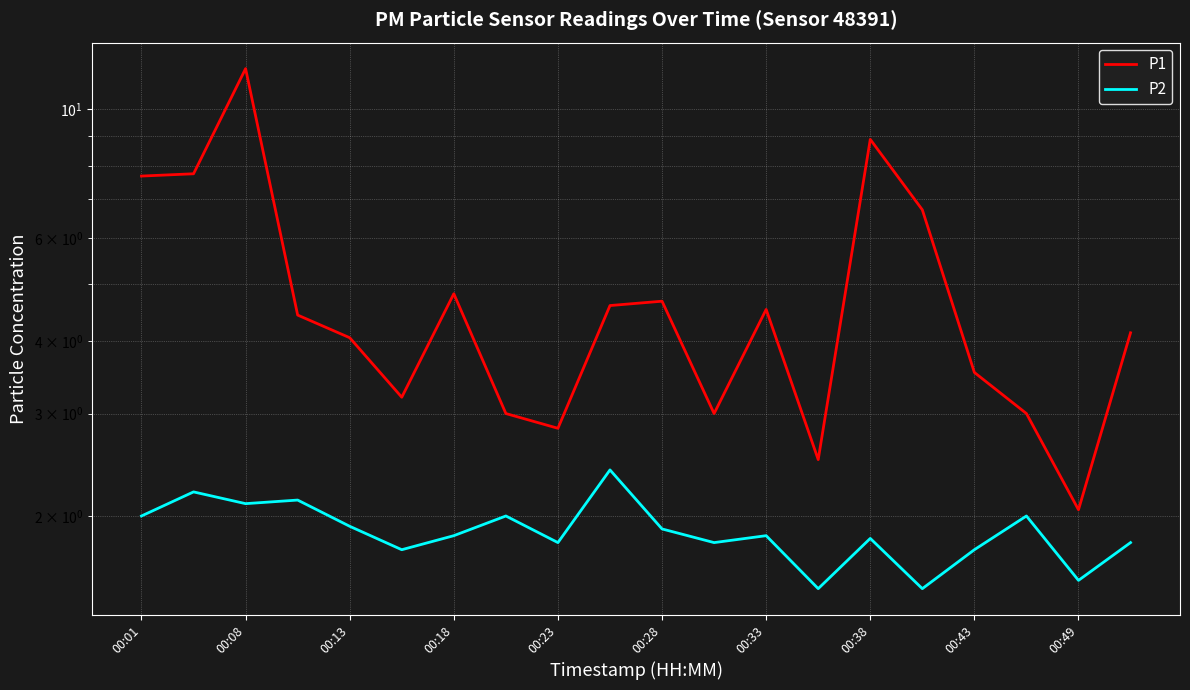

Which series has the largest range (max minus min)?

P1